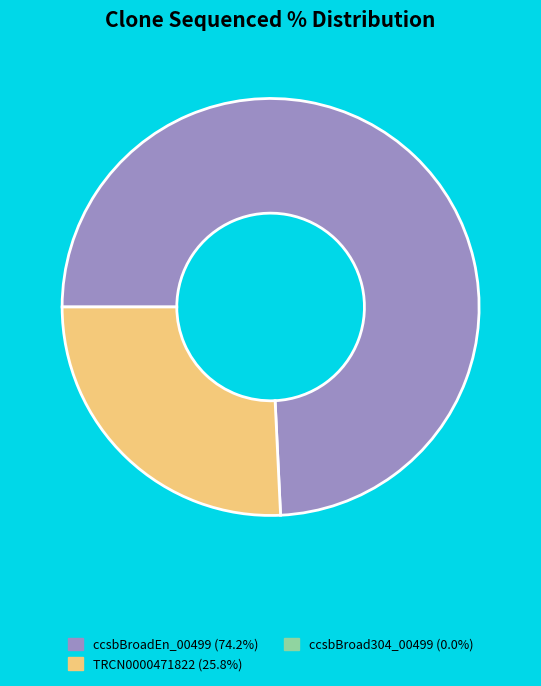

Is there any slice that represents more than half of the pie?

Yes